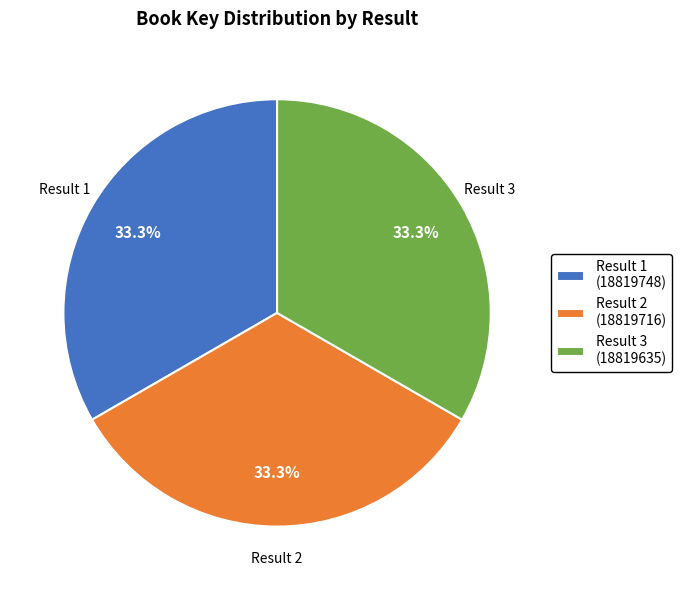

Approximately how many times larger is the value at Result 1 (18819748) compared to Result 2 (18819716)?

1.0